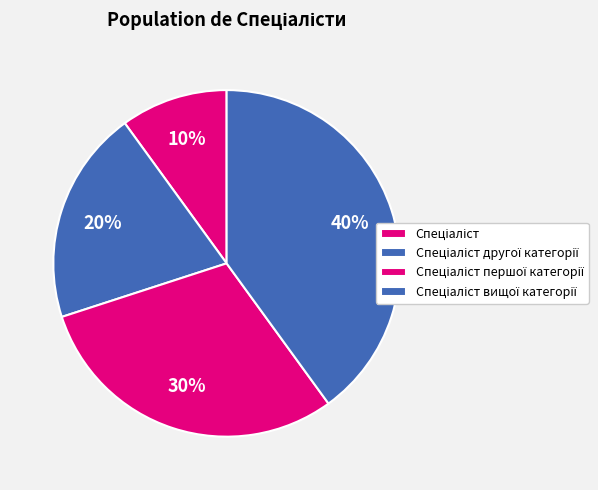

What percentage do Спеціаліст другої категорії and Спеціаліст together represent?

30.0%